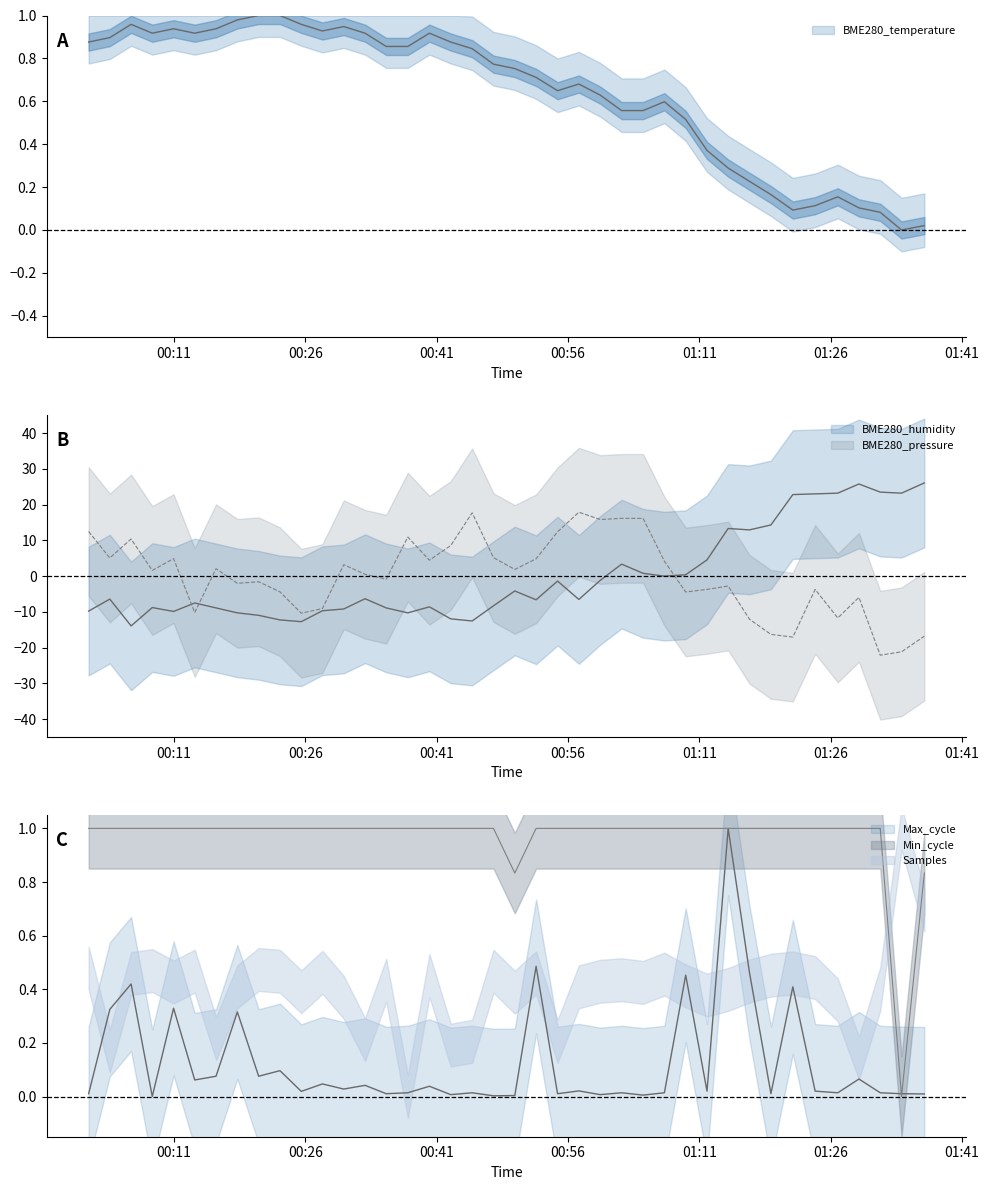

Count the number of categories in the chart.

40